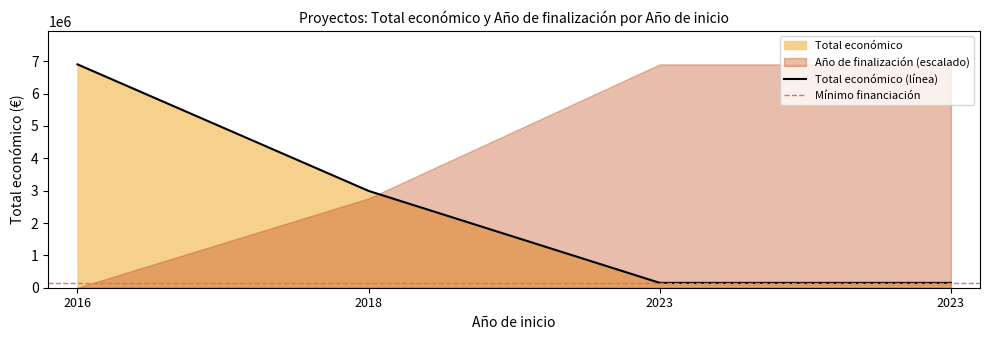

How many categories are shown in the chart?

4